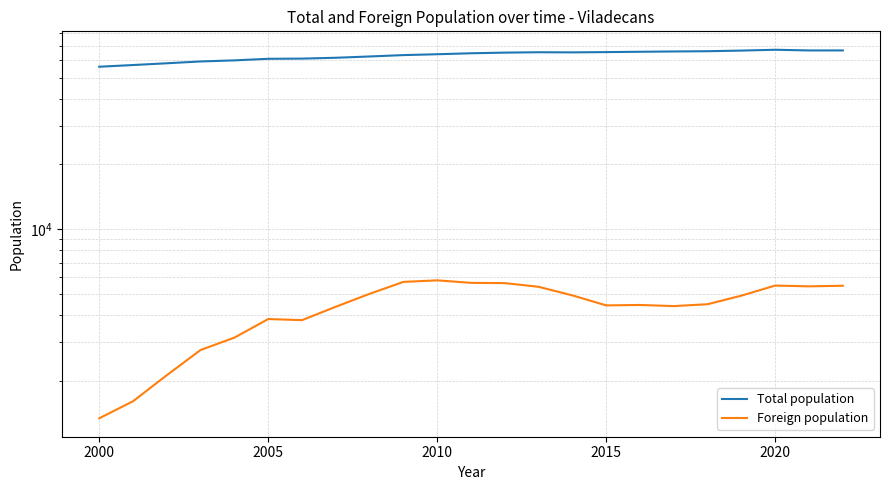

How many lines are shown in the chart?

2